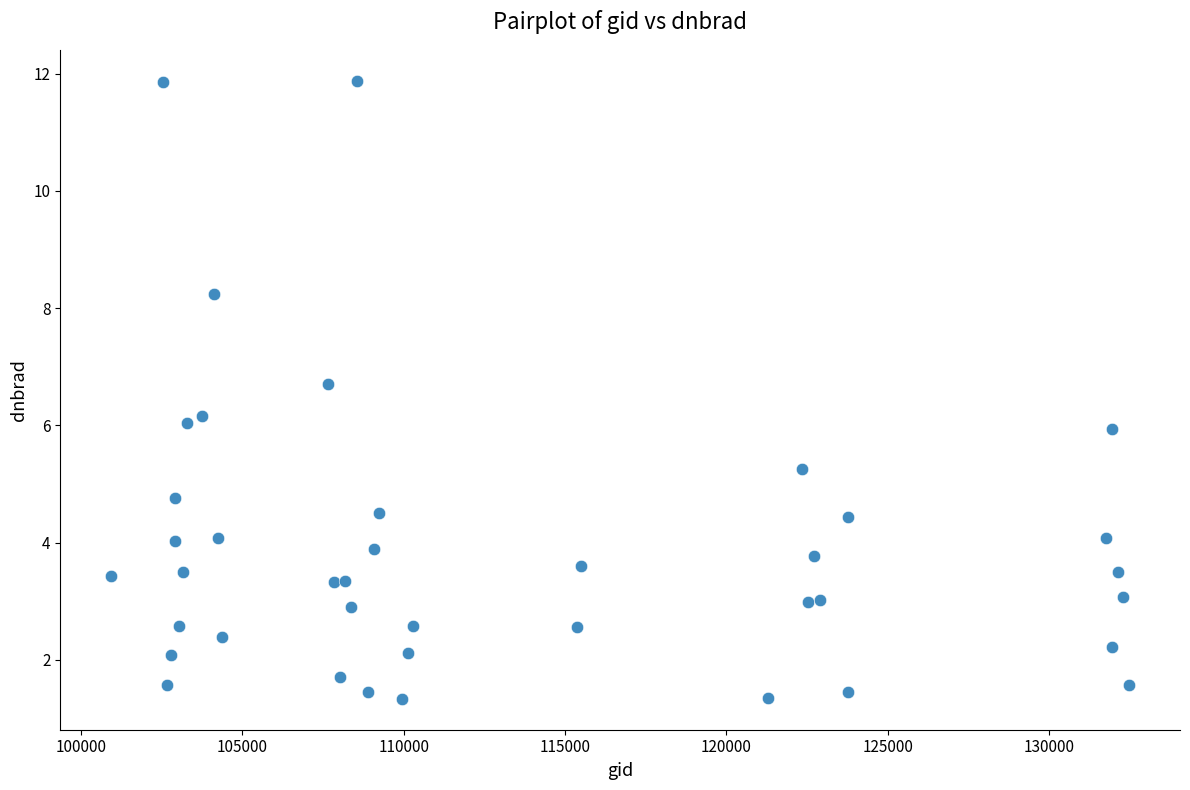

What is the range of Y values (max minus min)?

10.5